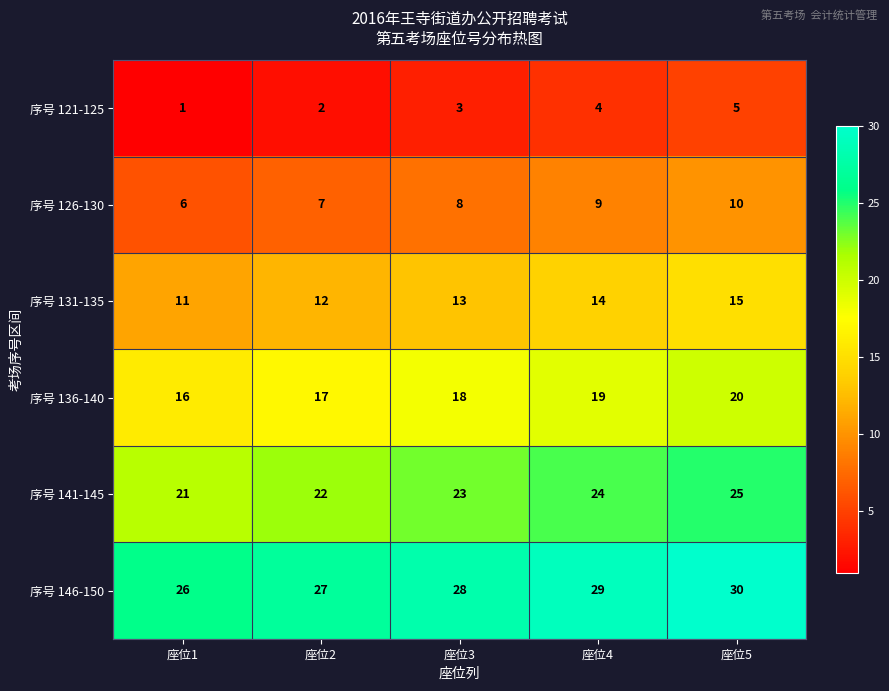

Reading right to left, transcribe all the data shown in this chart.

序号 121-125: 5	4	3	2	1
序号 126-130: 10	9	8	7	6
序号 131-135: 15	14	13	12	11
序号 136-140: 20	19	18	17	16
序号 141-145: 25	24	23	22	21
序号 146-150: 30	29	28	27	26